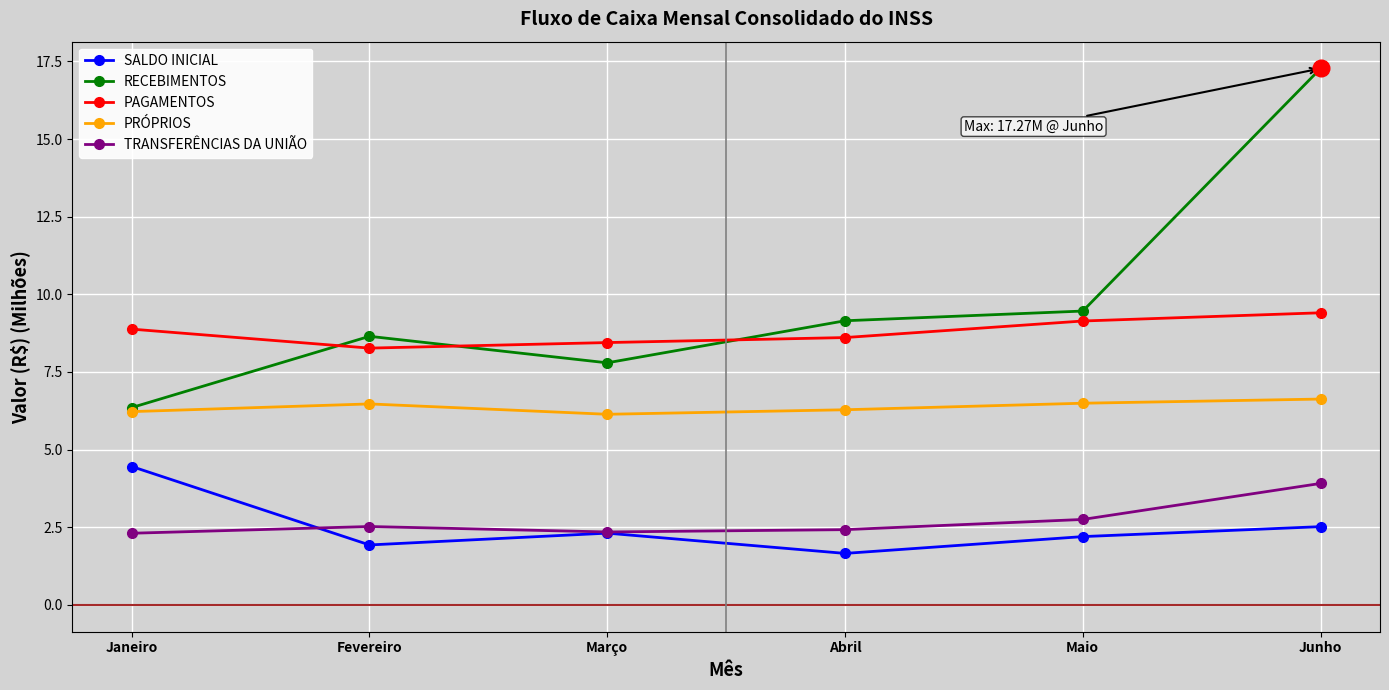

What is the label of the 4th point from the left?

Abril